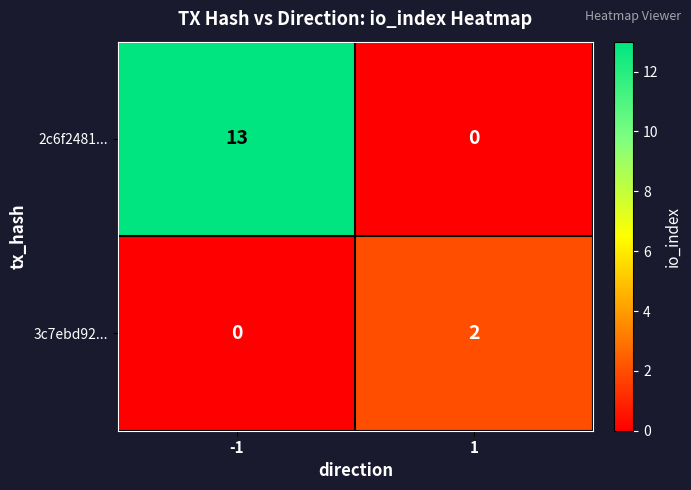

What is the total value across all series at -1?

13